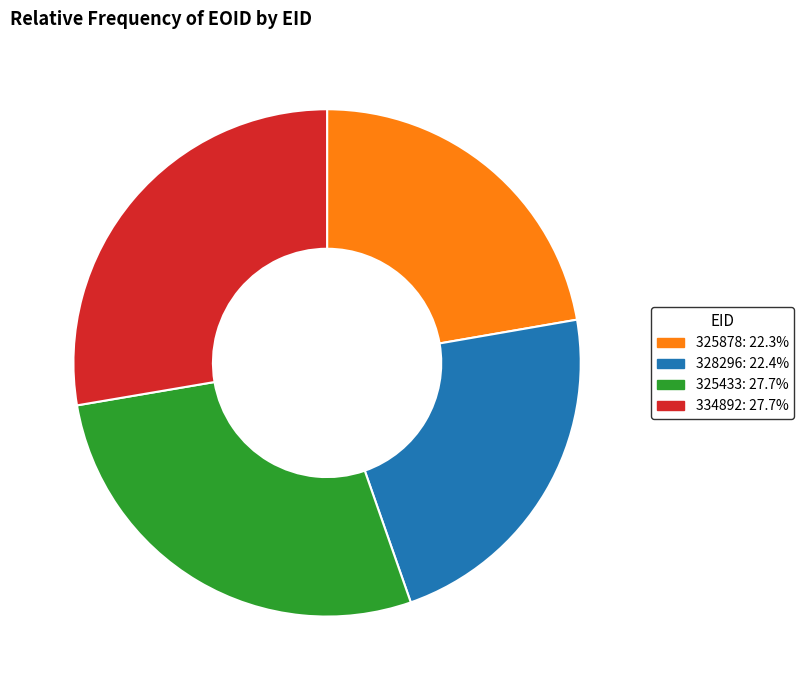

What is the ratio of the value at 328296 to the value at 325433?

0.8